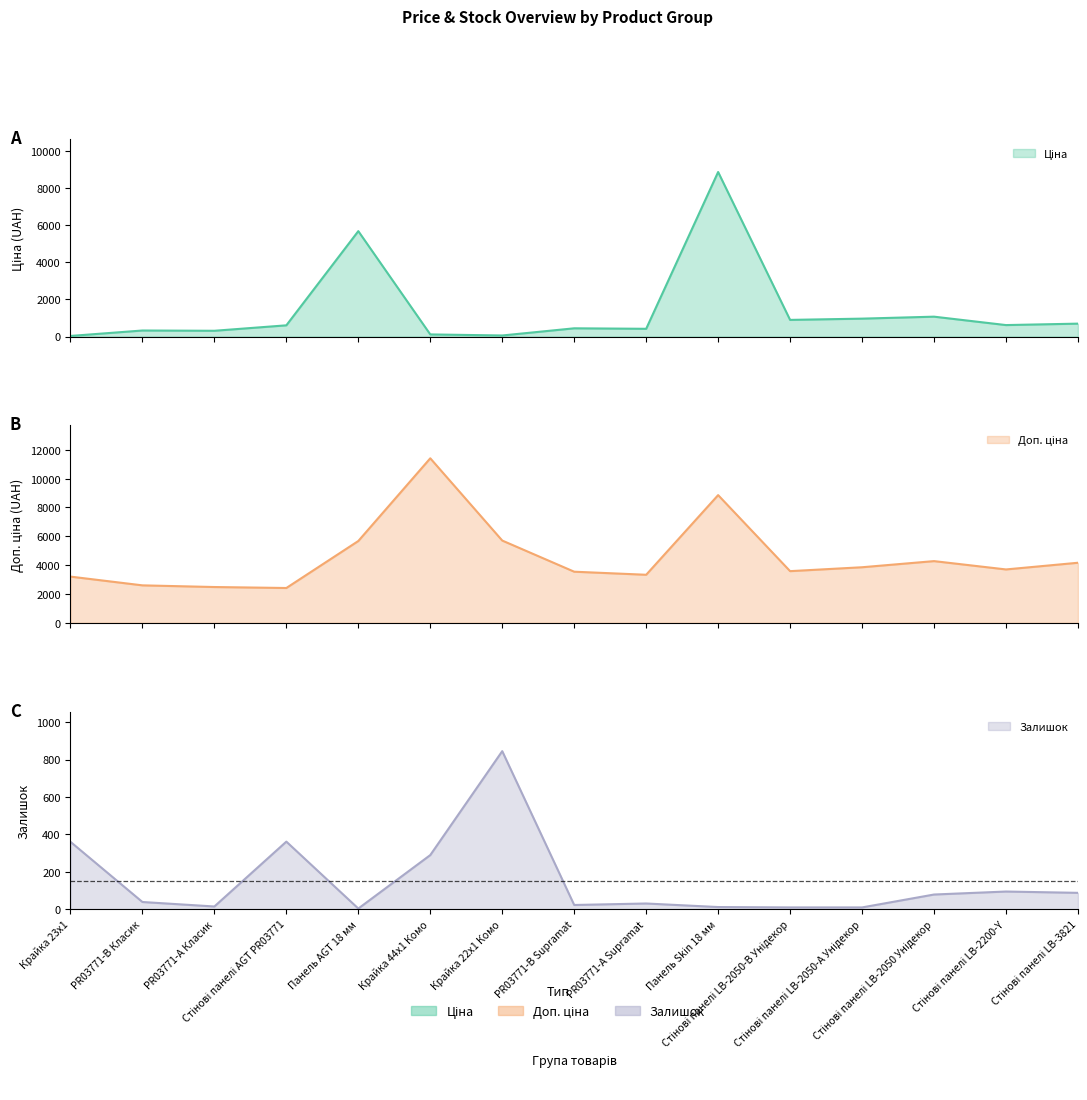

How many values in the Залишок series exceed 38?

7